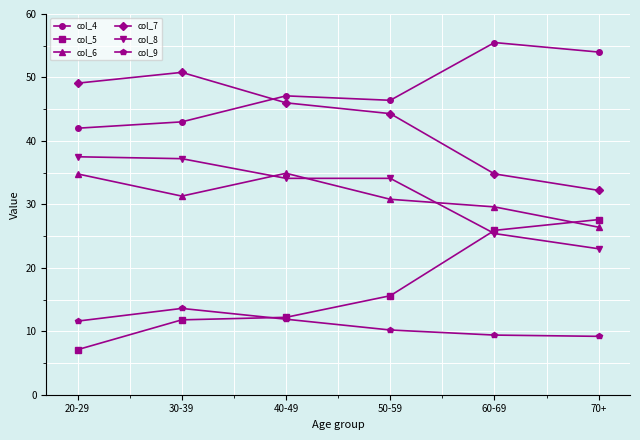

What is the label of the 5th point from the right?

30-39